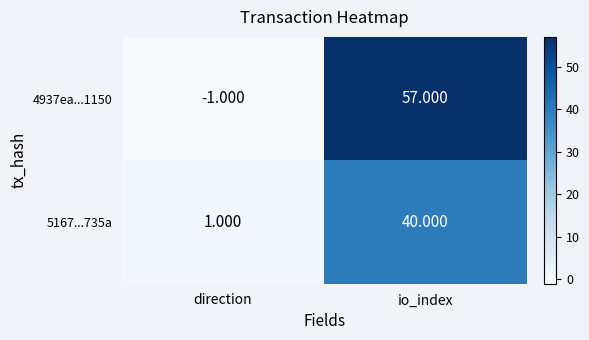

List the labels in order of 5167...735a value, smallest first.

direction, io_index